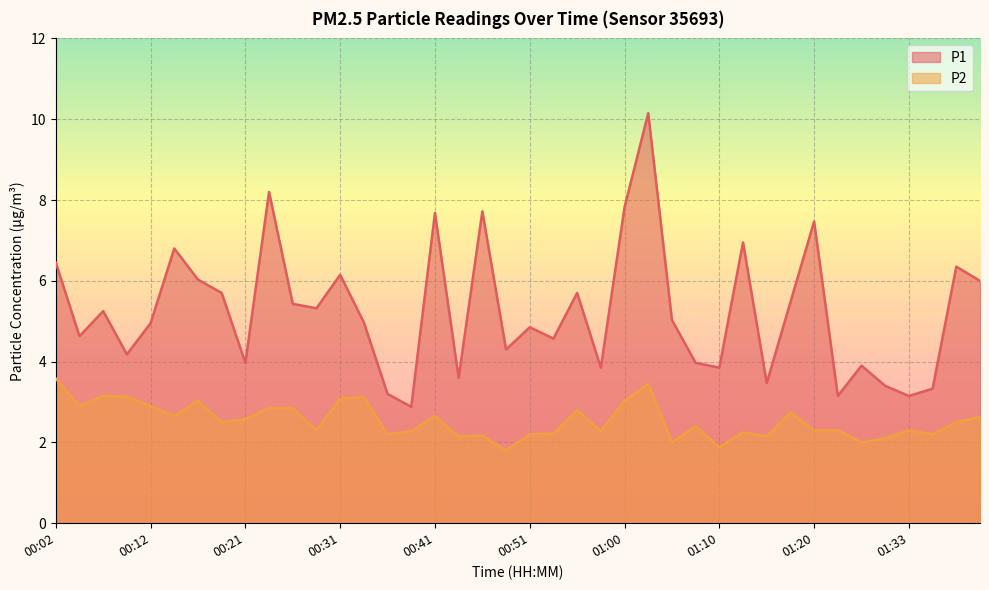

True or false: P1 and P2 intersect in this chart.

False